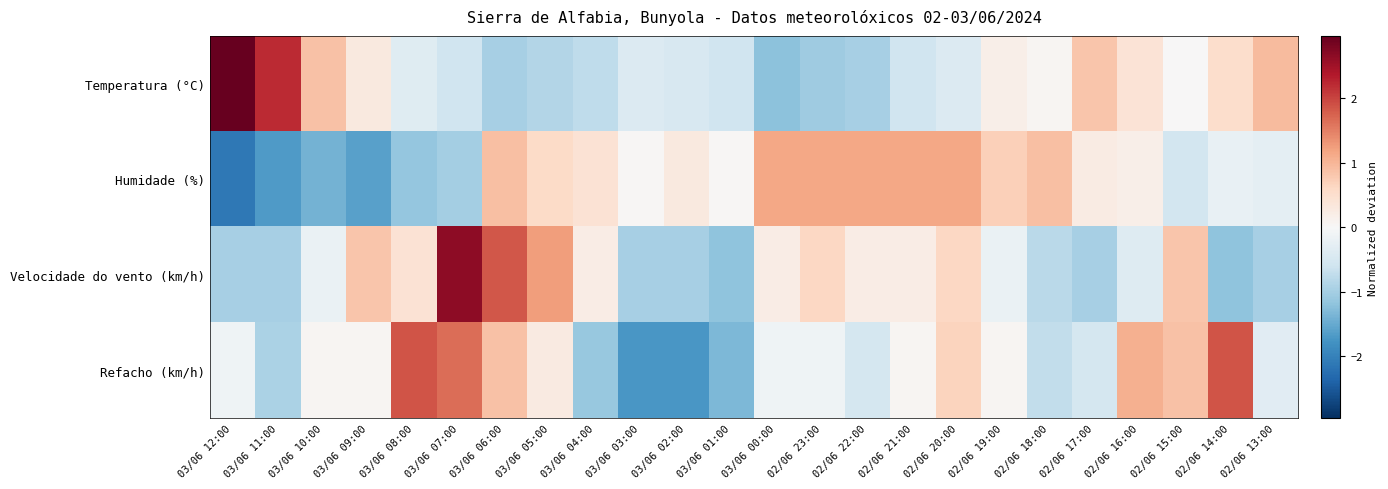

Reading left to right, transcribe all the data shown in this chart.

Temperatura (°C): 03/06 12:00=3.0	03/06 11:00=2.2	03/06 10:00=0.9	03/06 09:00=0.3	03/06 08:00=-0.3	03/06 07:00=-0.6	03/06 06:00=-1.0	03/06 05:00=-0.9	03/06 04:00=-0.8	03/06 03:00=-0.4	03/06 02:00=-0.5	03/06 01:00=-0.6	03/06 00:00=-1.2	02/06 23:00=-1.0	02/06 22:00=-1.0	02/06 21:00=-0.6	02/06 20:00=-0.4	02/06 19:00=0.2	02/06 18:00=0.1	02/06 17:00=0.8	02/06 16:00=0.4	02/06 15:00=0.0	02/06 14:00=0.5	02/06 13:00=0.9
Humidade (%): 03/06 12:00=-2.1	03/06 11:00=-1.7	03/06 10:00=-1.4	03/06 09:00=-1.6	03/06 08:00=-1.1	03/06 07:00=-1.0	03/06 06:00=0.9	03/06 05:00=0.6	03/06 04:00=0.4	03/06 03:00=0.0	03/06 02:00=0.3	03/06 01:00=0.0	03/06 00:00=1.2	02/06 23:00=1.2	02/06 22:00=1.2	02/06 21:00=1.2	02/06 20:00=1.2	02/06 19:00=0.7	02/06 18:00=0.9	02/06 17:00=0.2	02/06 16:00=0.2	02/06 15:00=-0.6	02/06 14:00=-0.2	02/06 13:00=-0.3
Velocidade do vento (km/h): 03/06 12:00=-1.0	03/06 11:00=-1.0	03/06 10:00=-0.2	03/06 09:00=0.8	03/06 08:00=0.4	03/06 07:00=2.6	03/06 06:00=1.8	03/06 05:00=1.2	03/06 04:00=0.2	03/06 03:00=-1.0	03/06 02:00=-1.0	03/06 01:00=-1.2	03/06 00:00=0.2	02/06 23:00=0.6	02/06 22:00=0.2	02/06 21:00=0.2	02/06 20:00=0.6	02/06 19:00=-0.2	02/06 18:00=-0.8	02/06 17:00=-1.0	02/06 16:00=-0.4	02/06 15:00=0.8	02/06 14:00=-1.2	02/06 13:00=-1.0
Refacho (km/h): 03/06 12:00=-0.1	03/06 11:00=-0.9	03/06 10:00=0.1	03/06 09:00=0.1	03/06 08:00=1.9	03/06 07:00=1.7	03/06 06:00=0.9	03/06 05:00=0.3	03/06 04:00=-1.1	03/06 03:00=-1.7	03/06 02:00=-1.7	03/06 01:00=-1.3	03/06 00:00=-0.1	02/06 23:00=-0.1	02/06 22:00=-0.5	02/06 21:00=0.1	02/06 20:00=0.7	02/06 19:00=0.1	02/06 18:00=-0.7	02/06 17:00=-0.5	02/06 16:00=1.1	02/06 15:00=0.9	02/06 14:00=1.9	02/06 13:00=-0.3